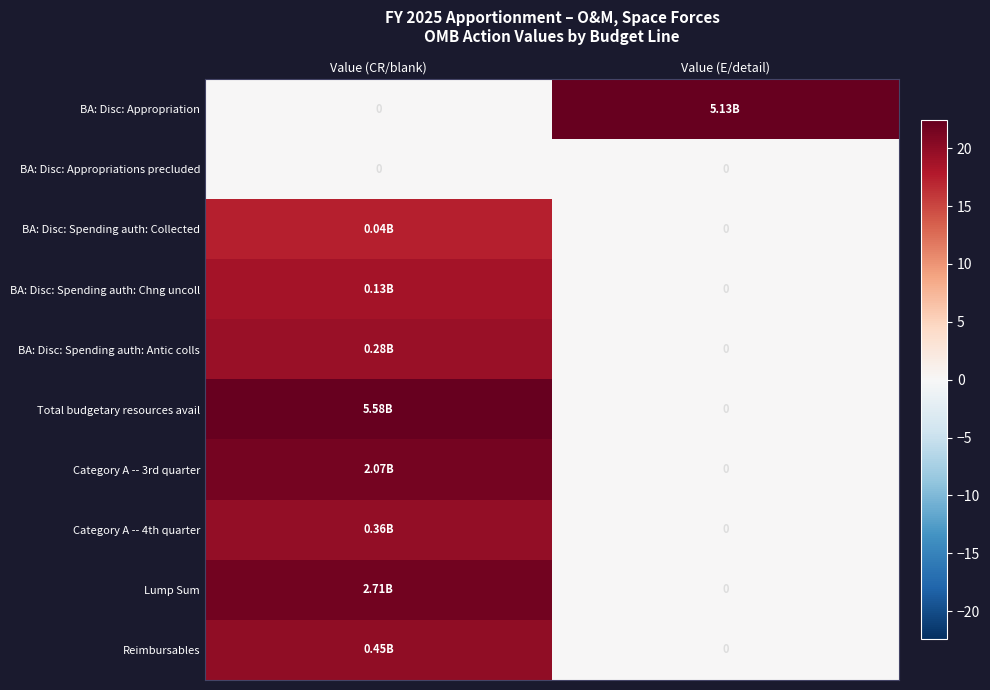

What is the difference between the highest and lowest values at Value (CR/blank)?

22.4